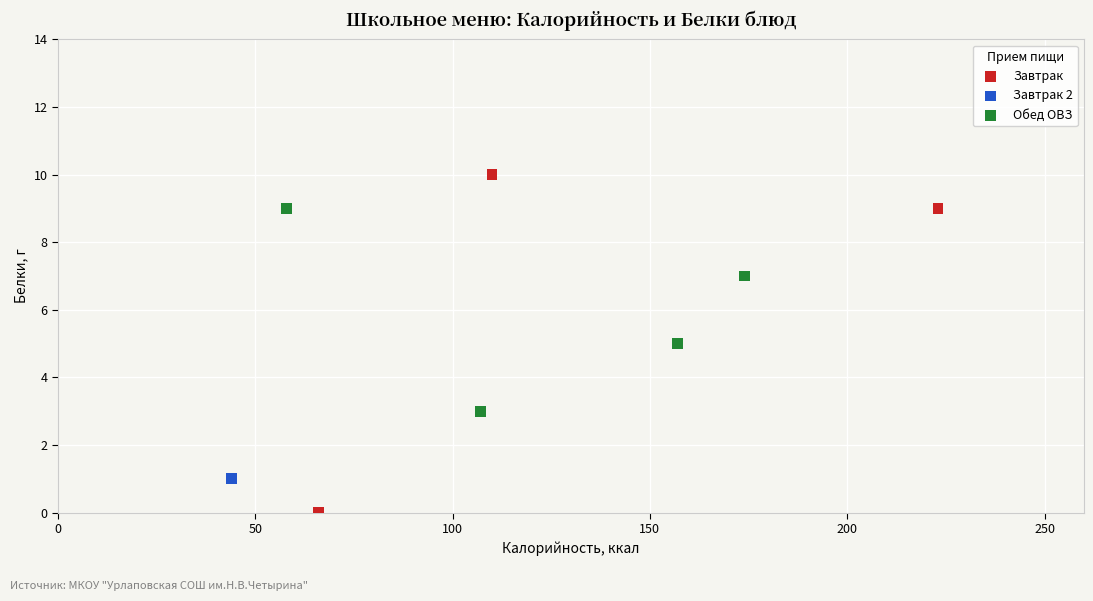

What are all the series names shown in the legend?

Завтрак, Завтрак 2, Обед ОВЗ